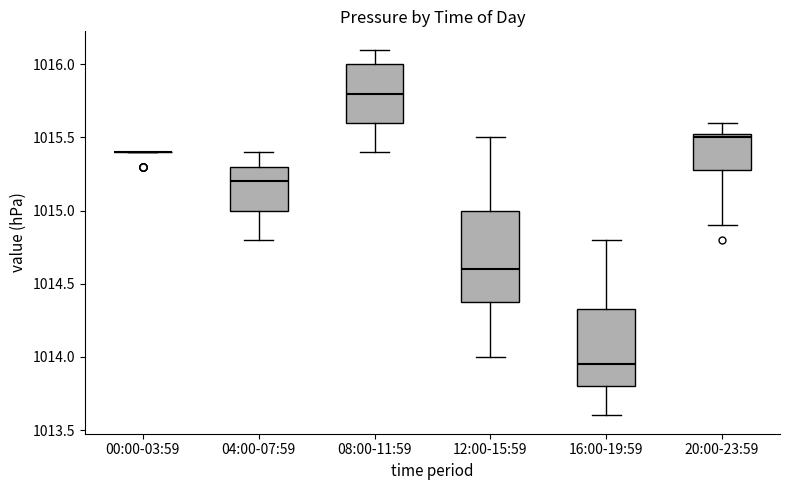

Reading left to right, read every box against the y-axis: the position of its median line, the range the box covers, and the ends of its whiskers. The values are not printed on the chart, so give them approximately, as read against the axis.

00:00-03:59: box collapsed to a line at 1015.40, whiskers 1015.40 to 1015.40
04:00-07:59: median 1015.20, box 1015.00 to 1015.30, whiskers 1014.80 to 1015.40
08:00-11:59: median 1015.80, box 1015.60 to 1016.00, whiskers 1015.40 to 1016.10
12:00-15:59: median 1014.60, box 1014.40 to 1015.00, whiskers 1014.00 to 1015.50
16:00-19:59: median 1013.95, box 1013.80 to 1014.35, whiskers 1013.60 to 1014.80
20:00-23:59: median 1015.50, box 1015.30 to 1015.55, whiskers 1014.90 to 1015.60